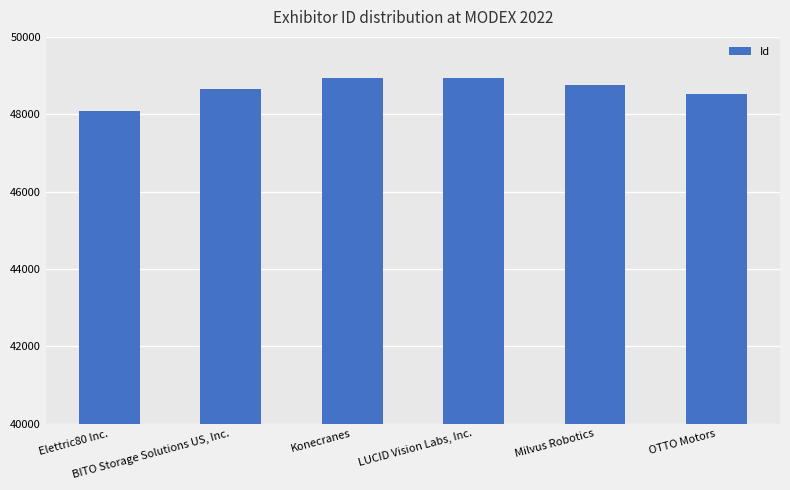

At which category does the chart reach its minimum across all series?

Elettric80 Inc.